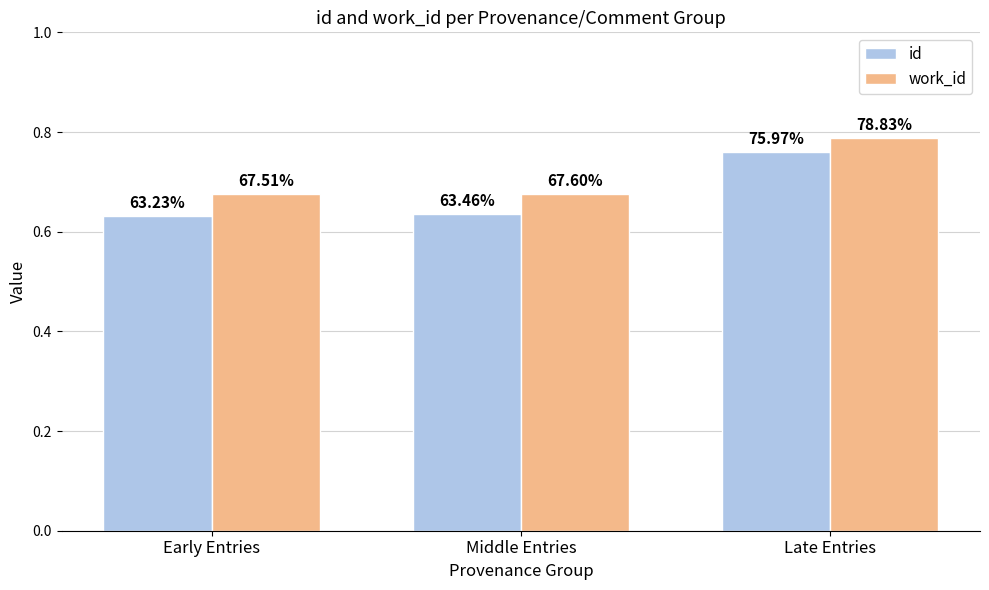

Is it true that work_id equals 0.4 at Early Entries?

False